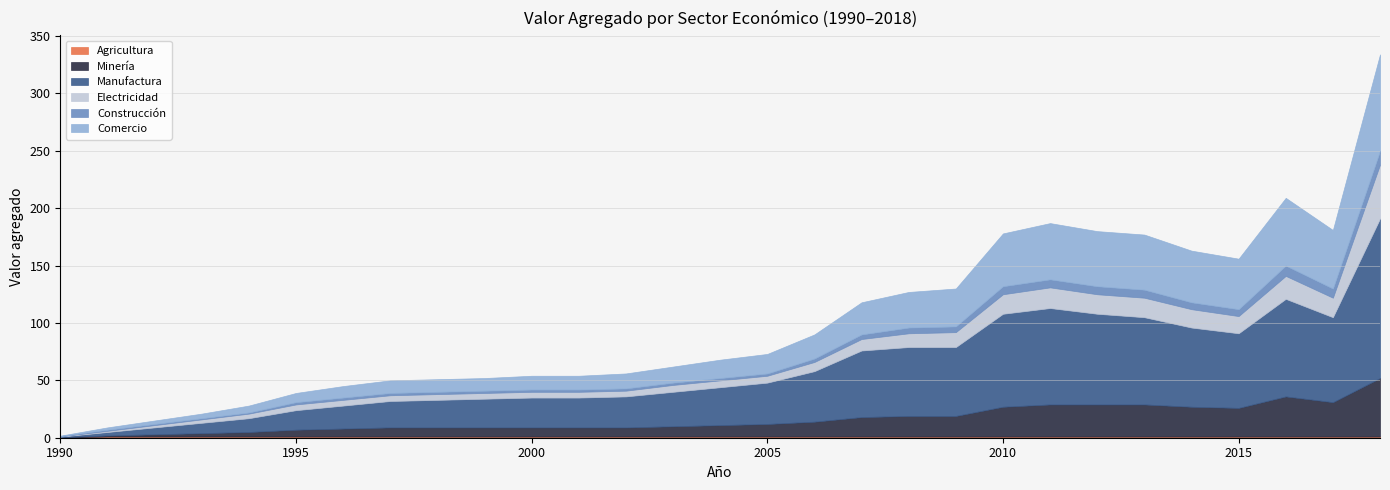

What is the difference between the Manufactura values at 1992 and 2013?

70.0